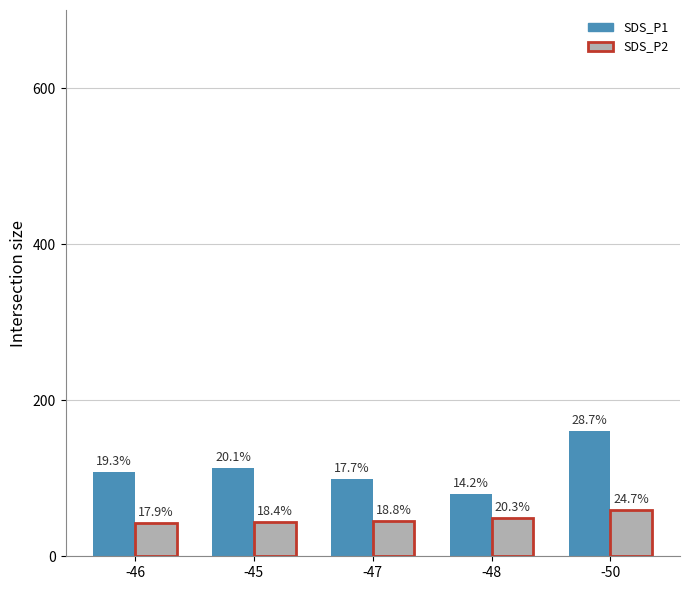

Between -48 and -50, which series saw the biggest shift?

SDS_P1